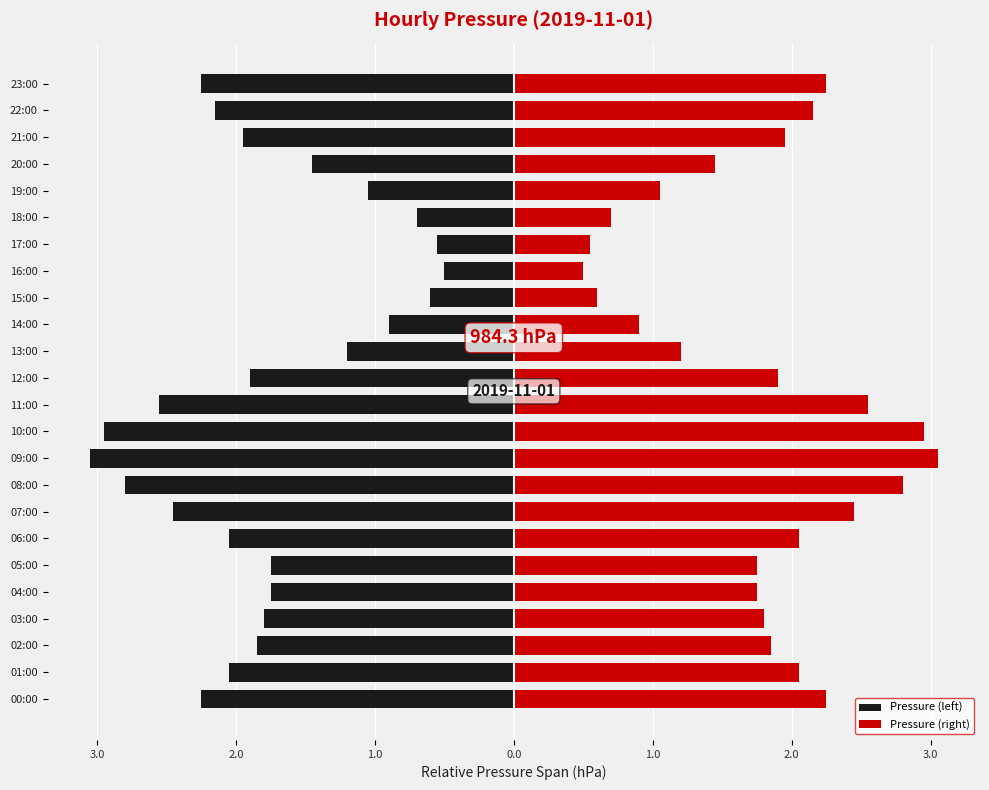

What is the greatest value displayed?

3.1